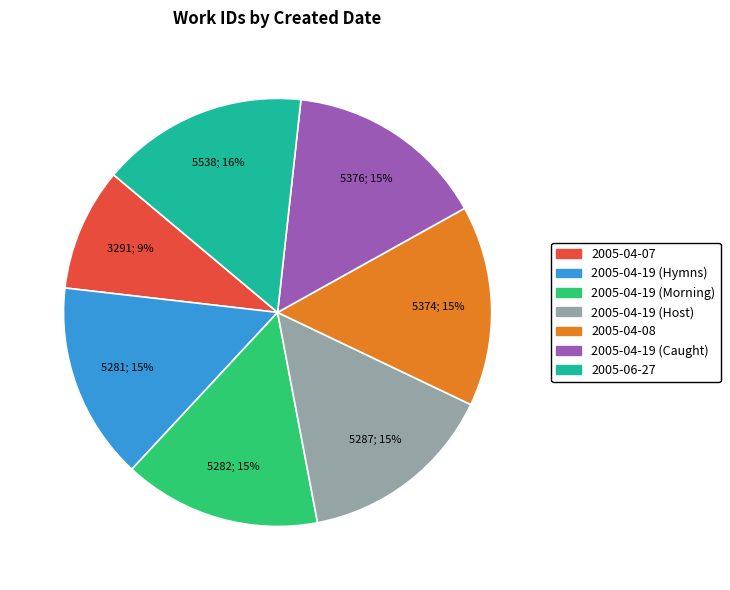

What is the ratio of the value at 2005-04-07 to the value at 2005-04-19 (Host)?

0.6